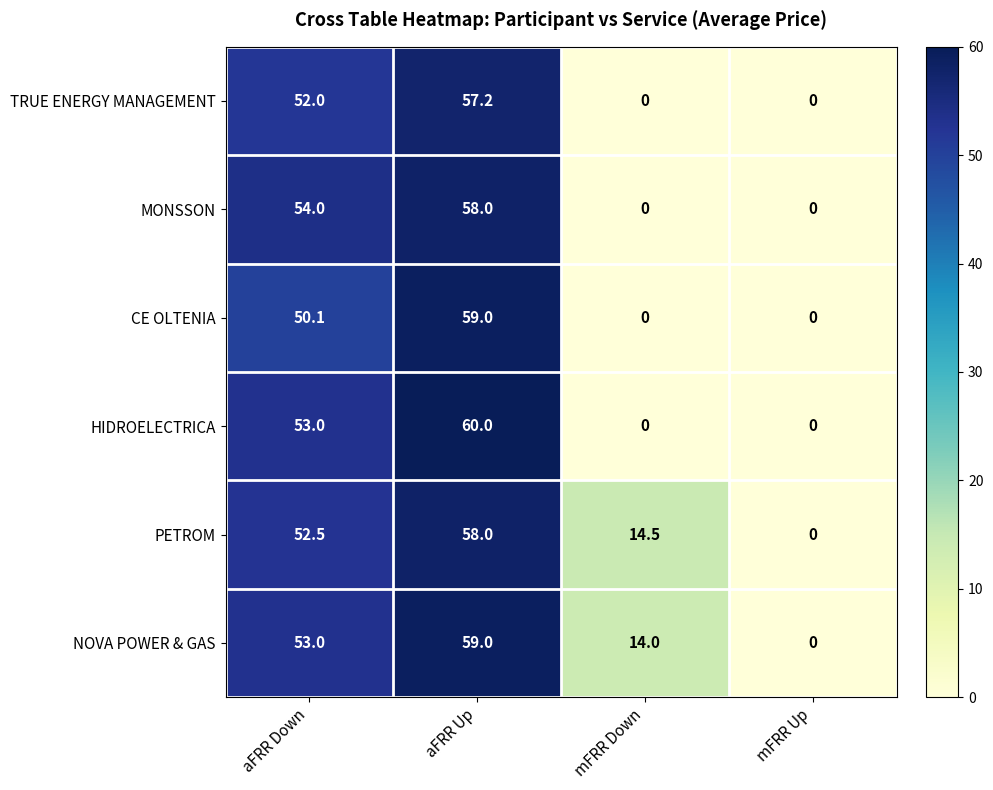

What is the average value of the TRUE ENERGY MANAGEMENT series?

27.3